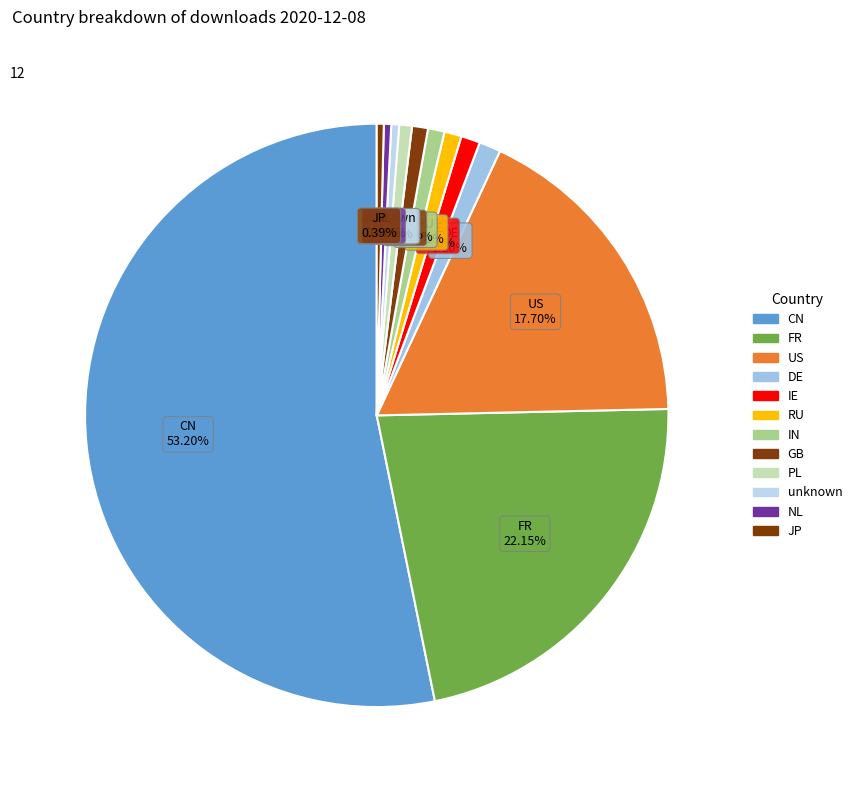

How many segments does this pie chart have?

12